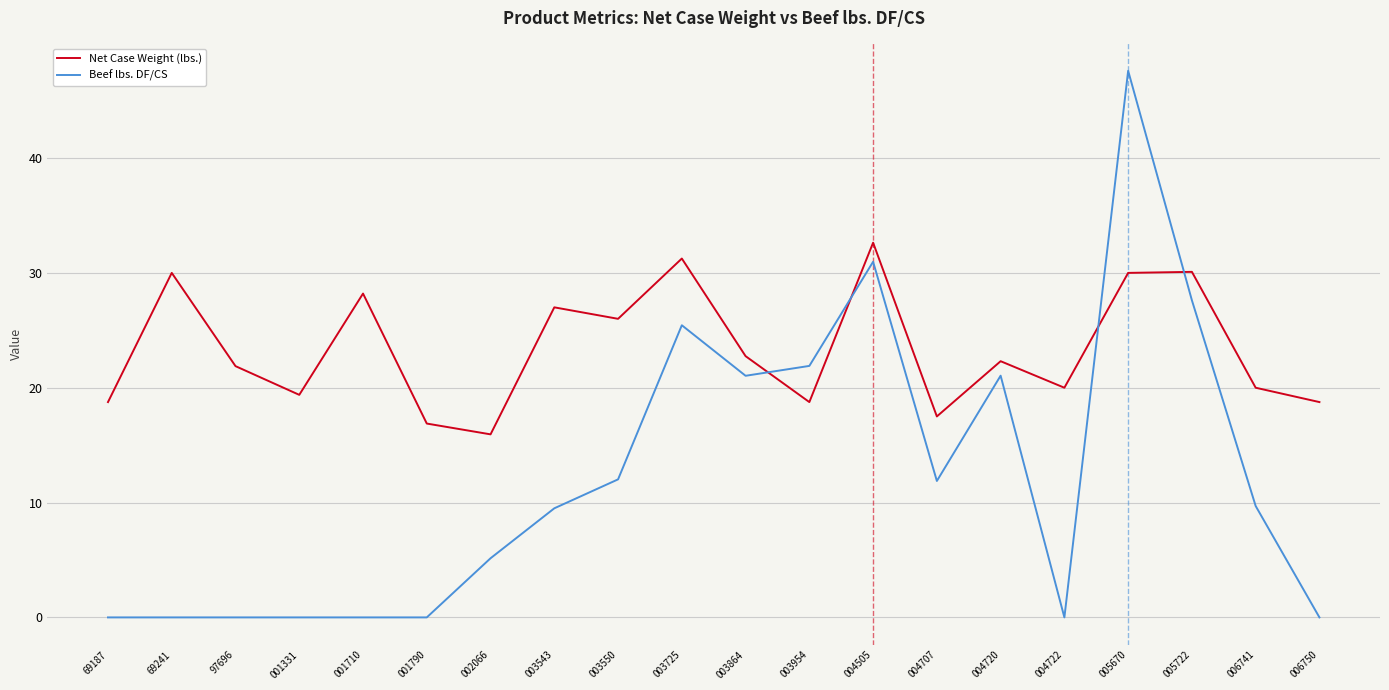

What is the maximum value shown in the chart?

47.6